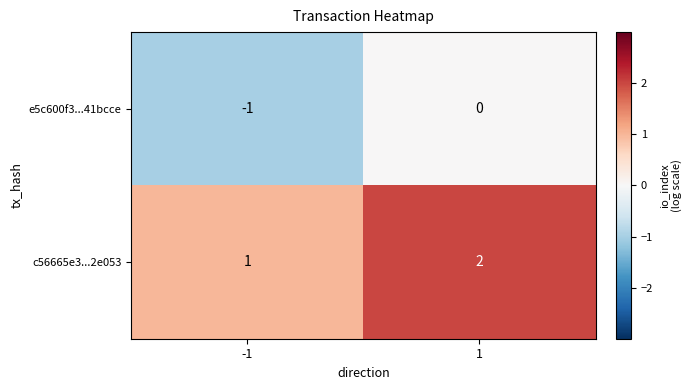

Reading right to left, list all the values displayed in this chart.

e5c600f3...41bcce: 0	-1
c56665e3...2e053: 2	1